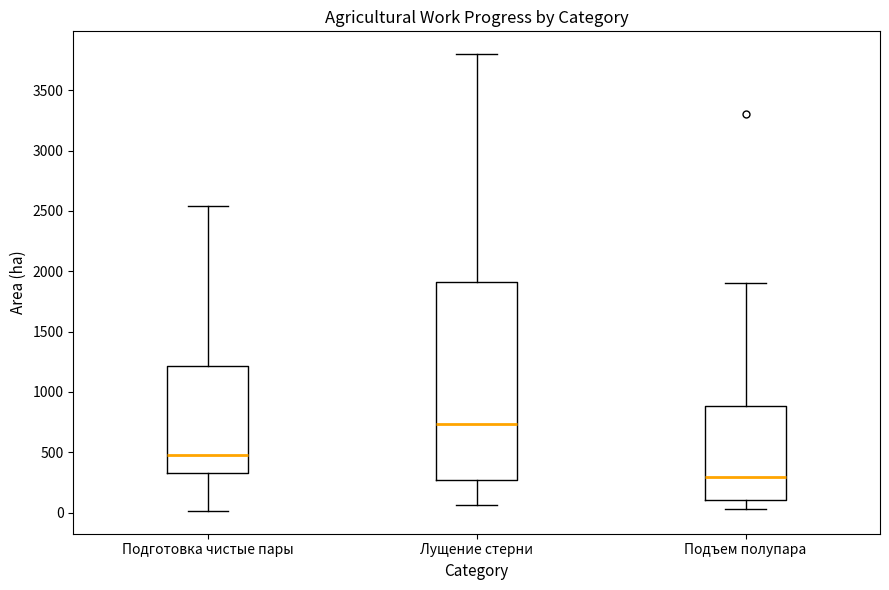

Where is the upper edge of the box for Подъем полупара on the y-axis? The values are not printed on the chart, so give them approximately, as read against the axis.

900